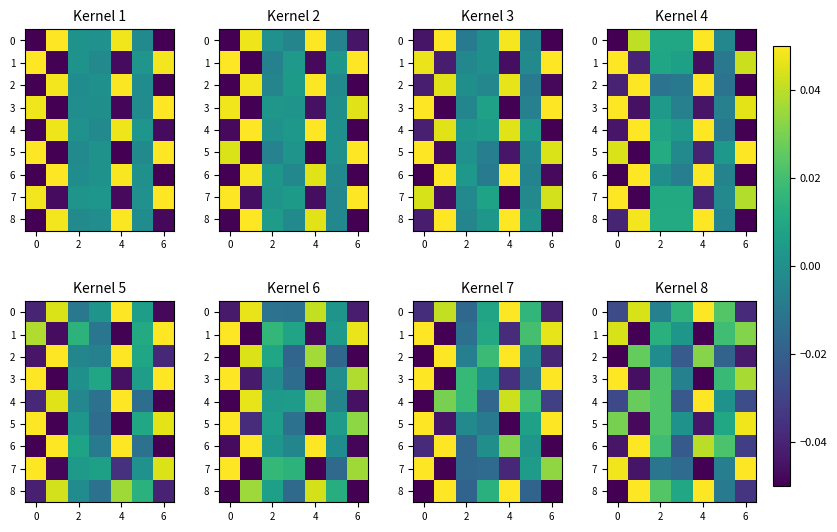

How many values in 8 are above zero?

4